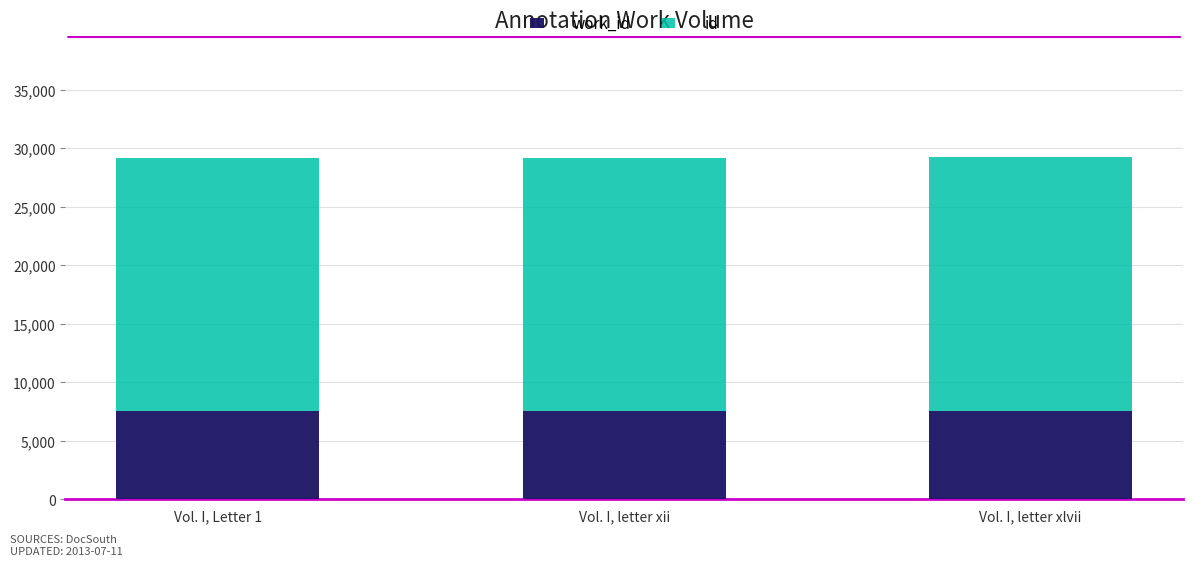

What are all the series names shown in the legend?

work_id, id